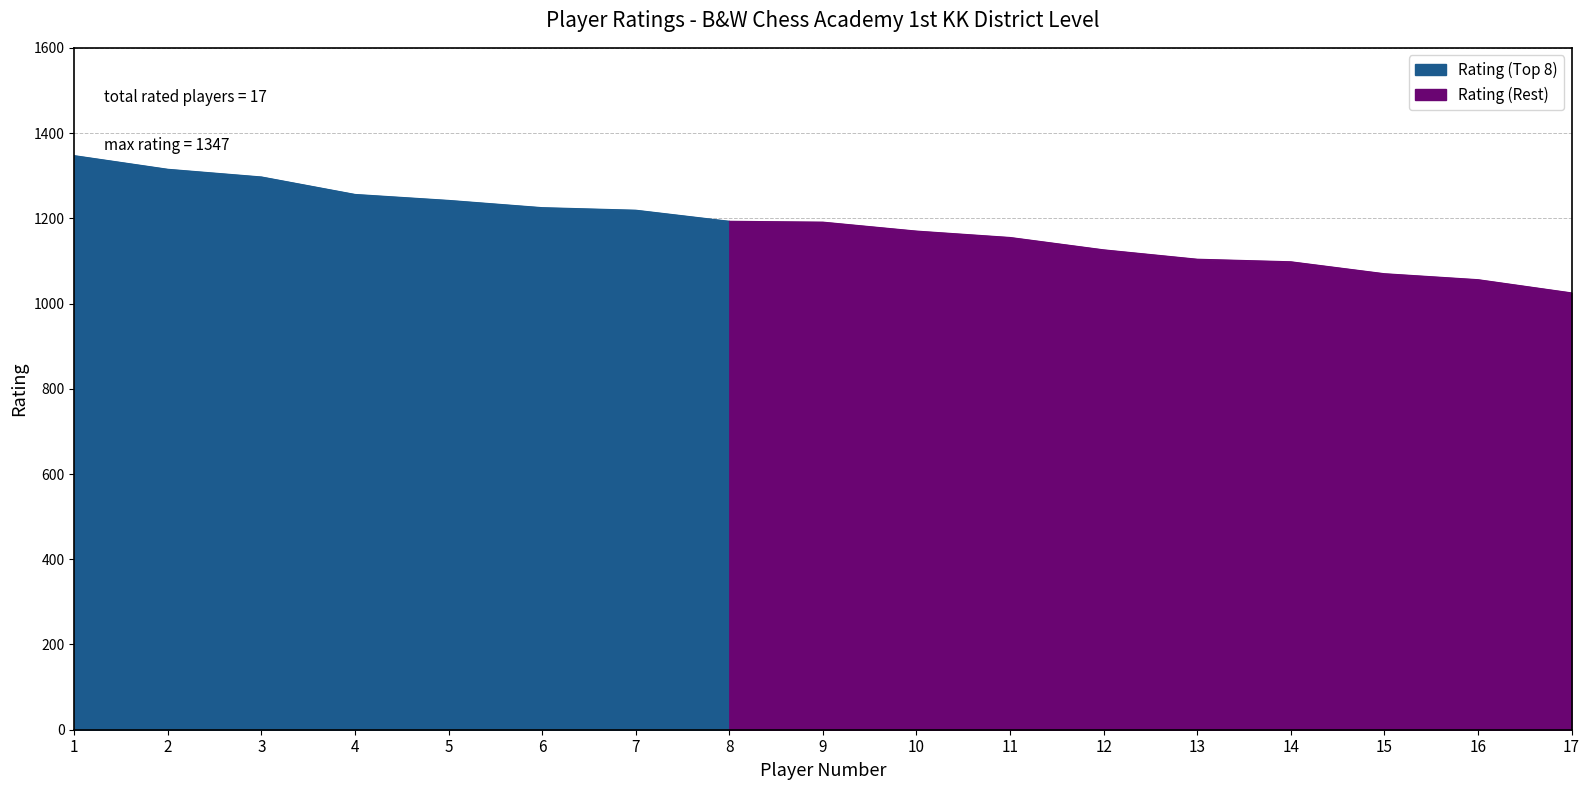

Reading left to right, list all the values displayed in this chart.

1=1347	2=1315	3=1297	4=1256	5=1242	6=1225	7=1219	8=1193	9=1191	10=1170	11=1155	12=1126	13=1104	14=1098	15=1070	16=1056	17=1025